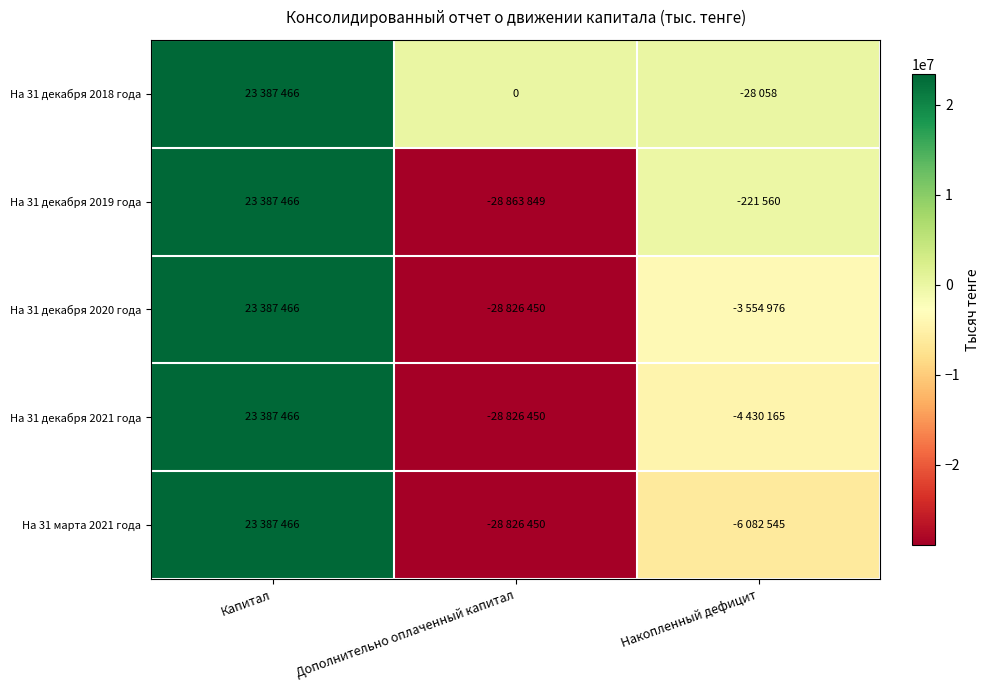

Between Дополнительно оплаченный капитал and Капитал, which is larger?

Капитал